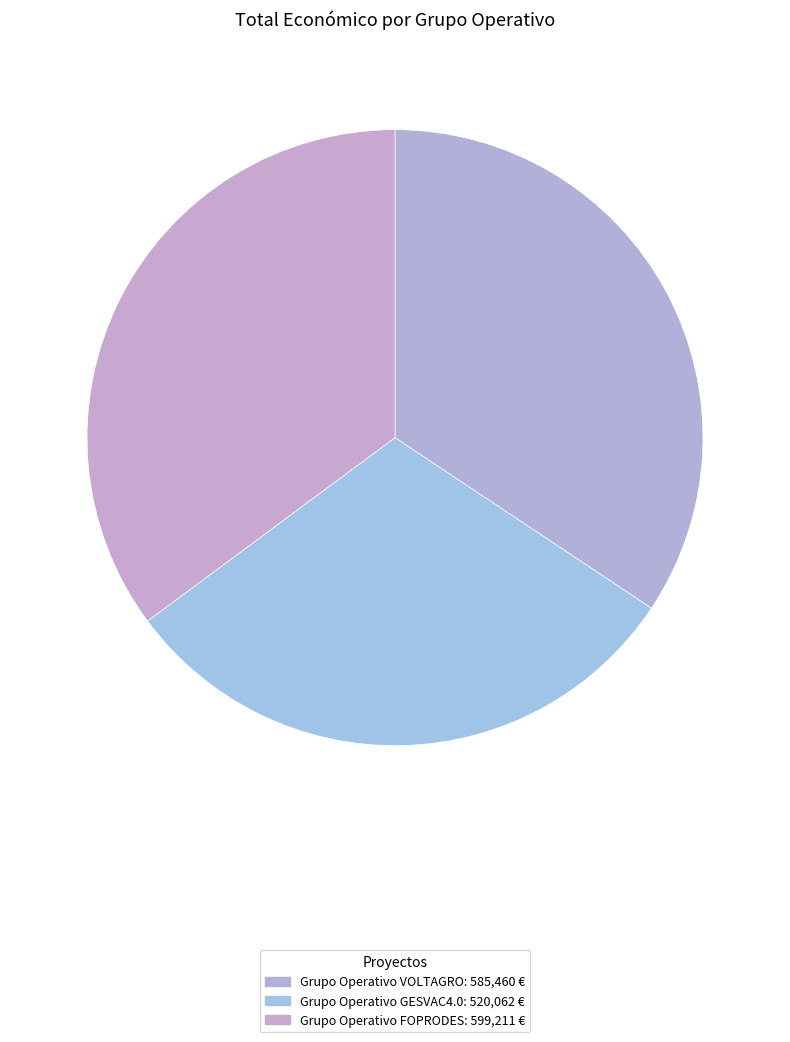

What percentage is the Grupo Operativo FOPRODES slice, to the nearest percent?

35%